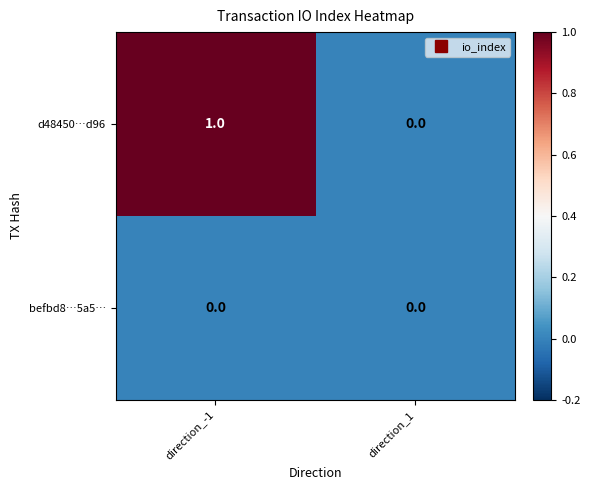

Rank the series by their average value, from highest to lowest.

d48450…d96, befbd8…5a5…